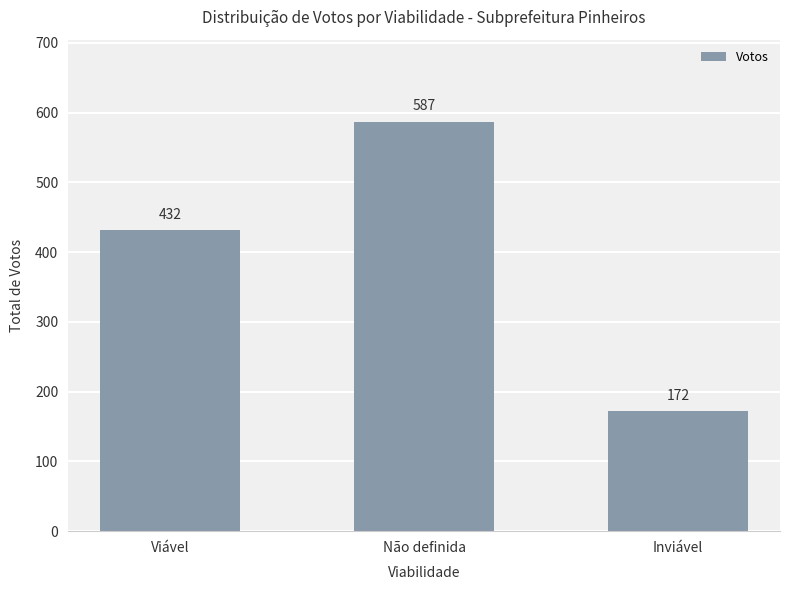

Reading left to right, list all the values displayed in this chart.

Viável=432	Não definida=587	Inviável=172